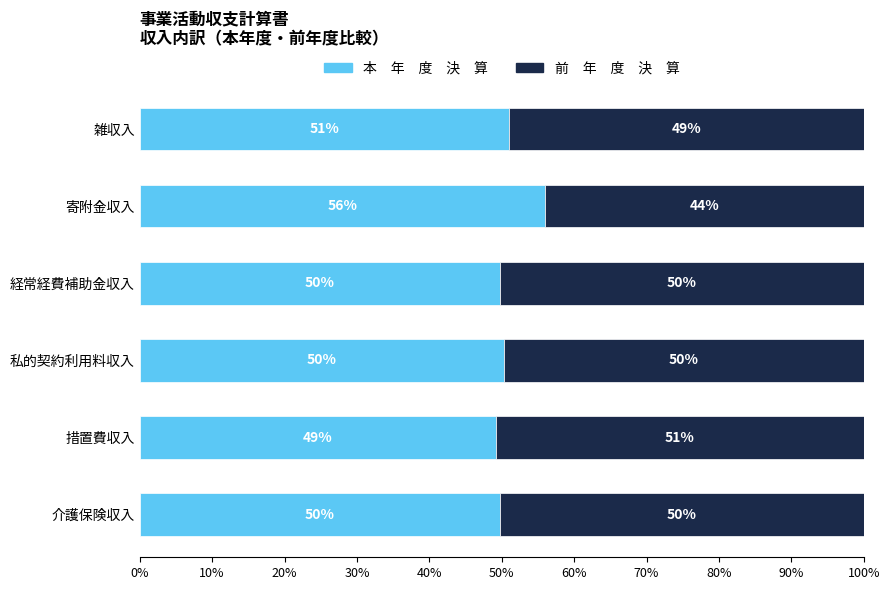

What is the total value across all series at 私的契約利用料収入?

100.0